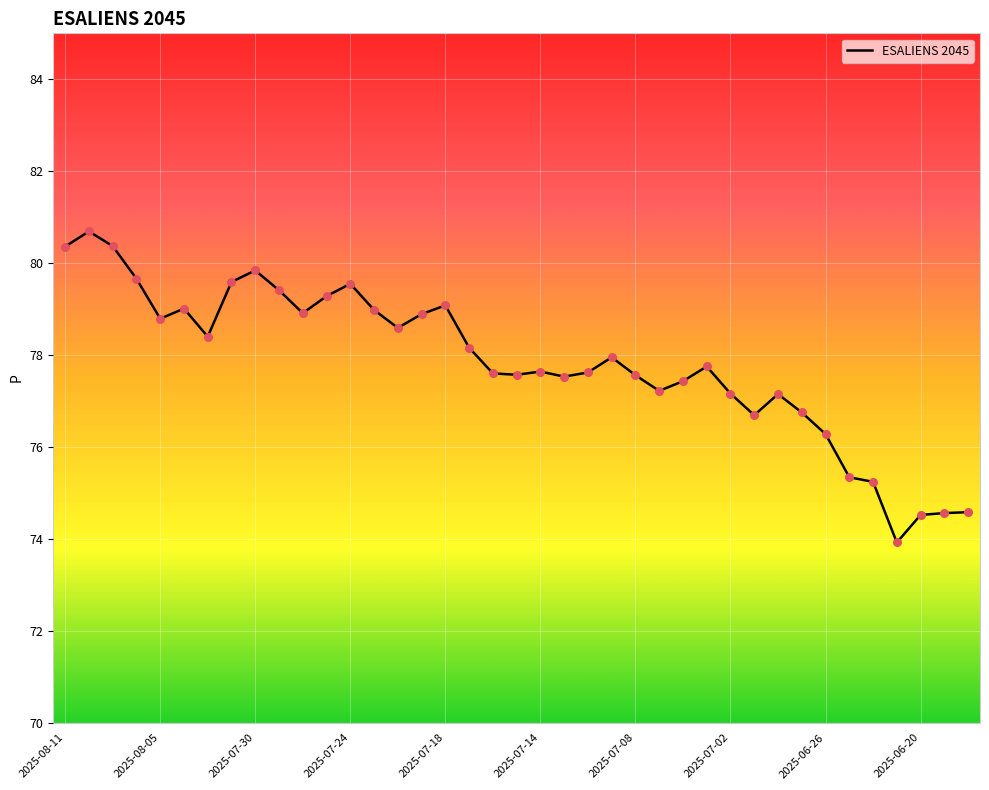

What is the greatest value displayed?

80.7